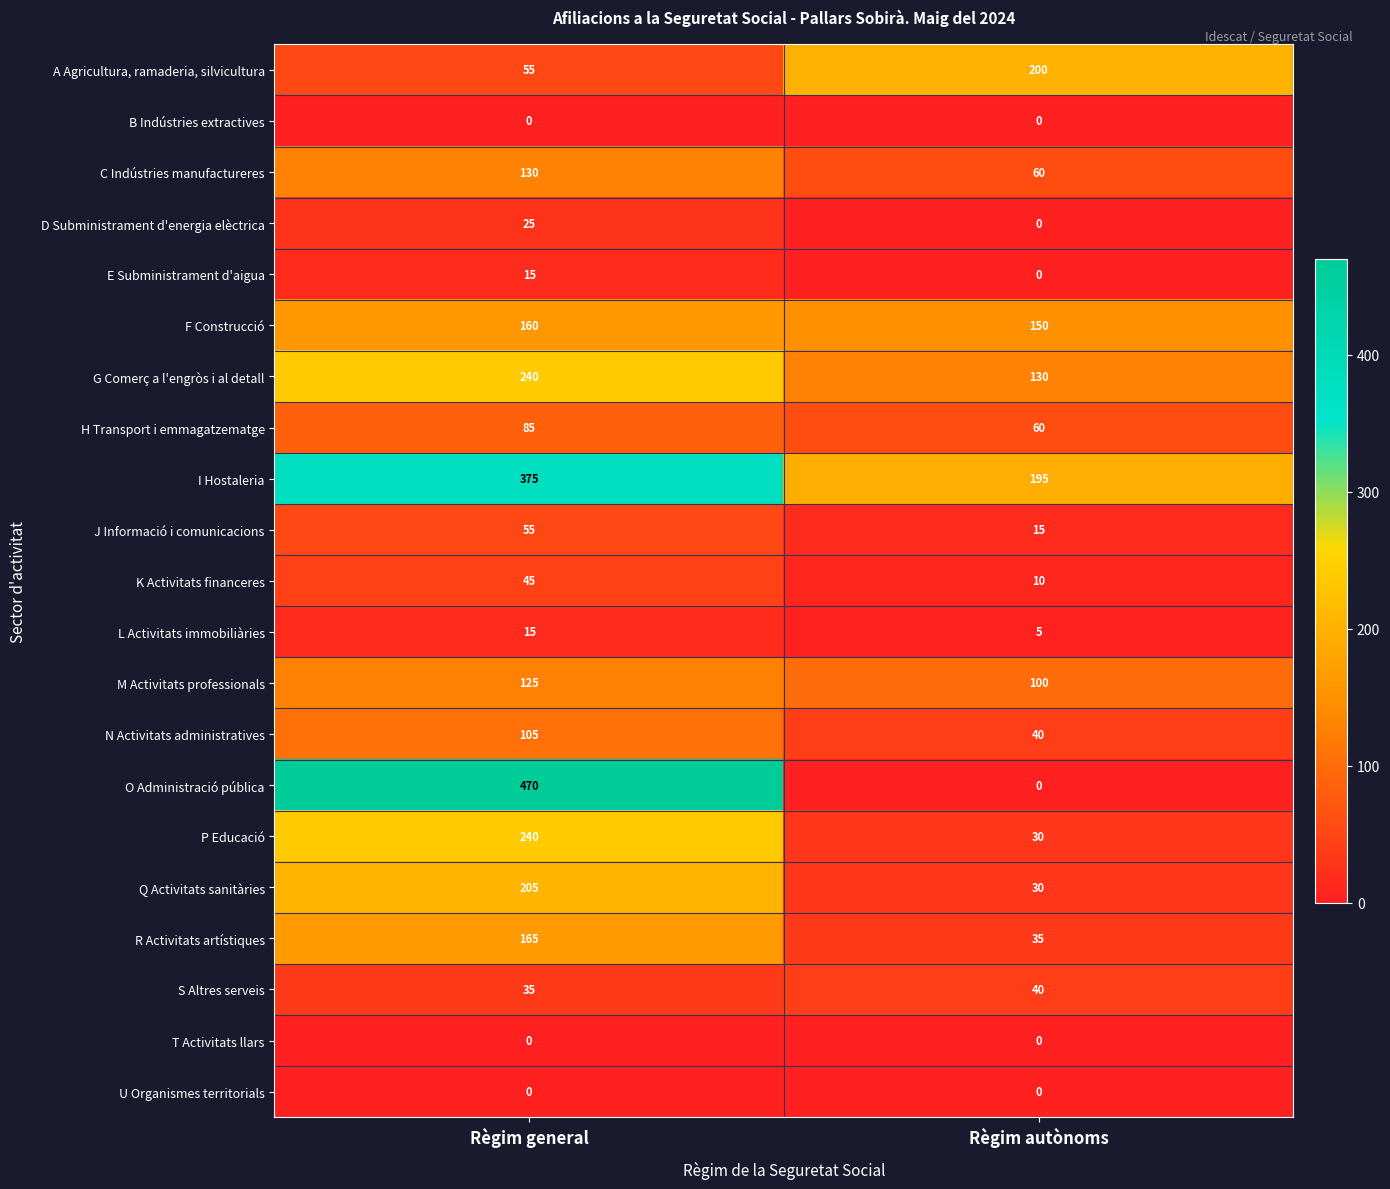

Which series has the largest total across all categories?

I Hostaleria